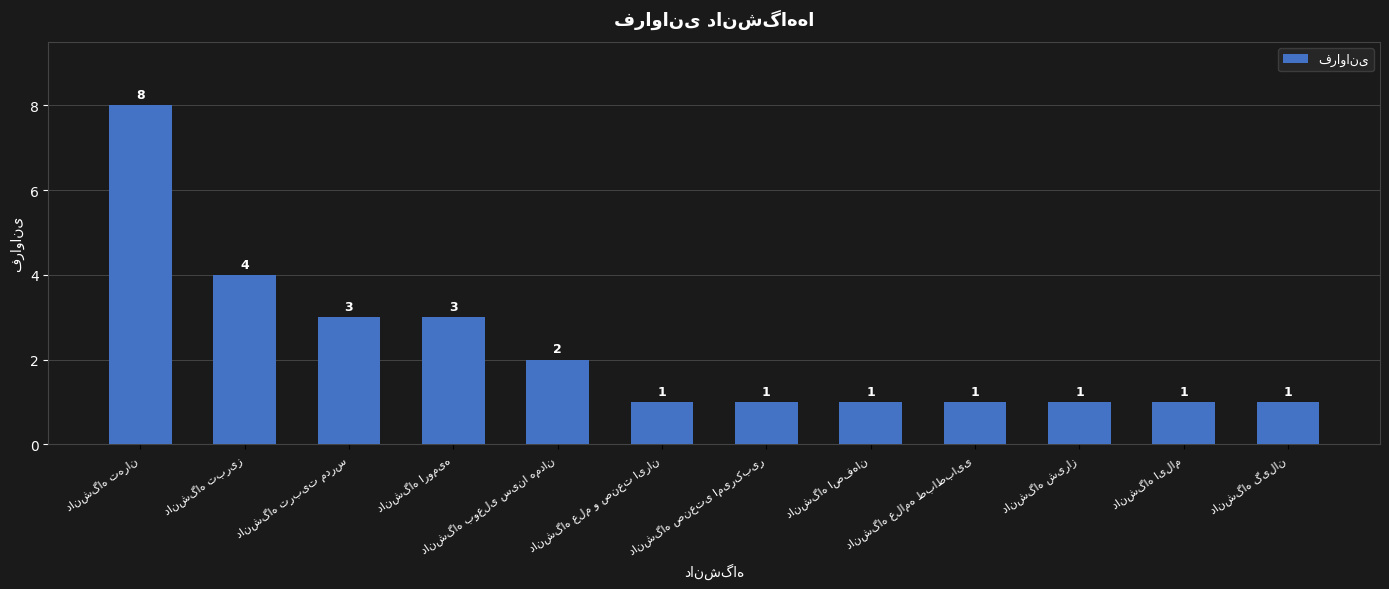

Count the values in the range 1 to 3.

10